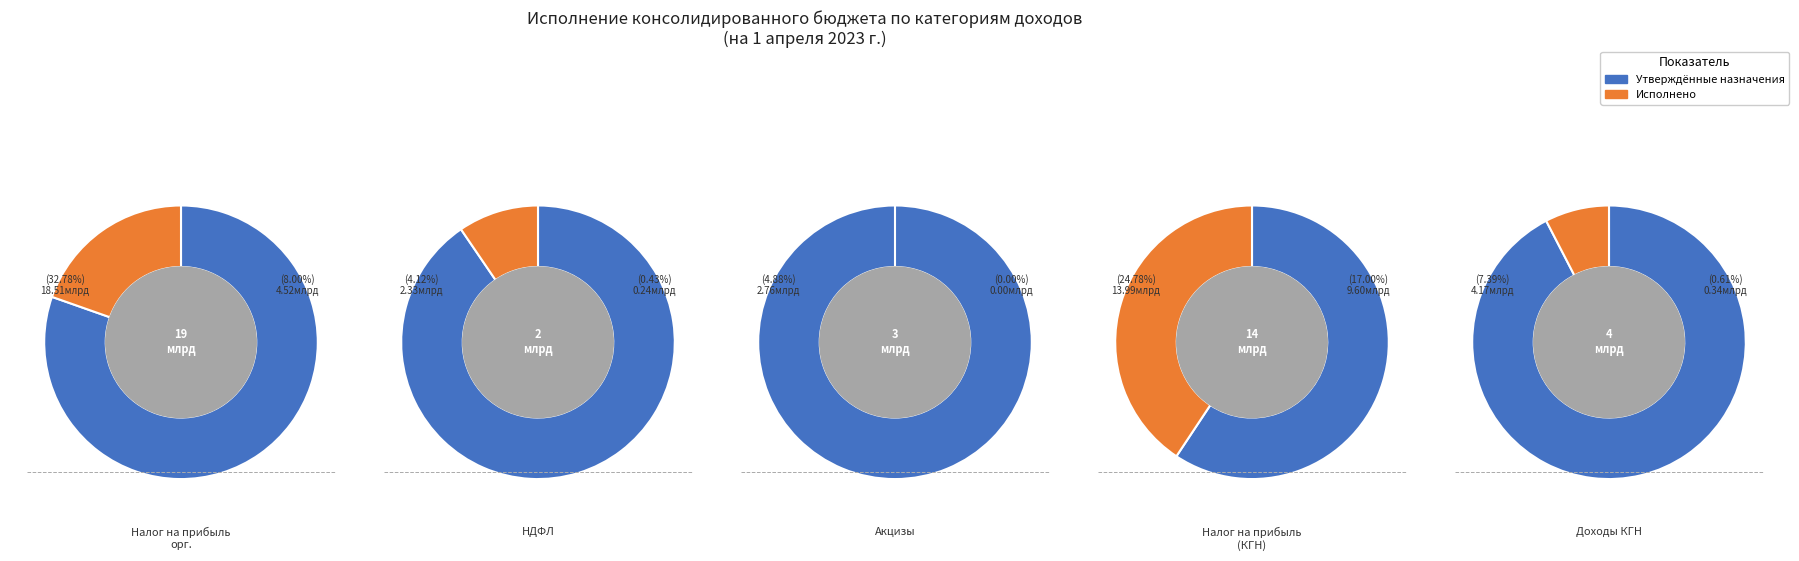

How many segments does this pie chart have?

5